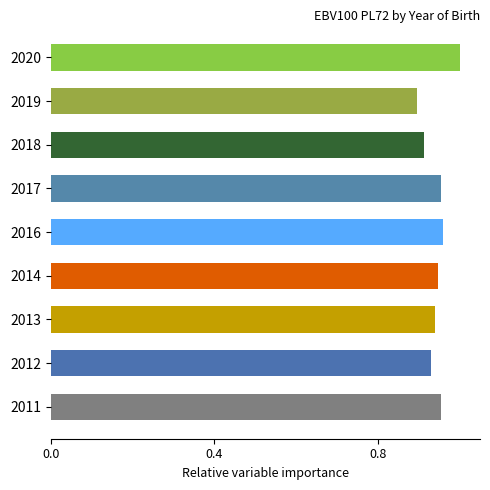

What is the sum of all values?

8.5